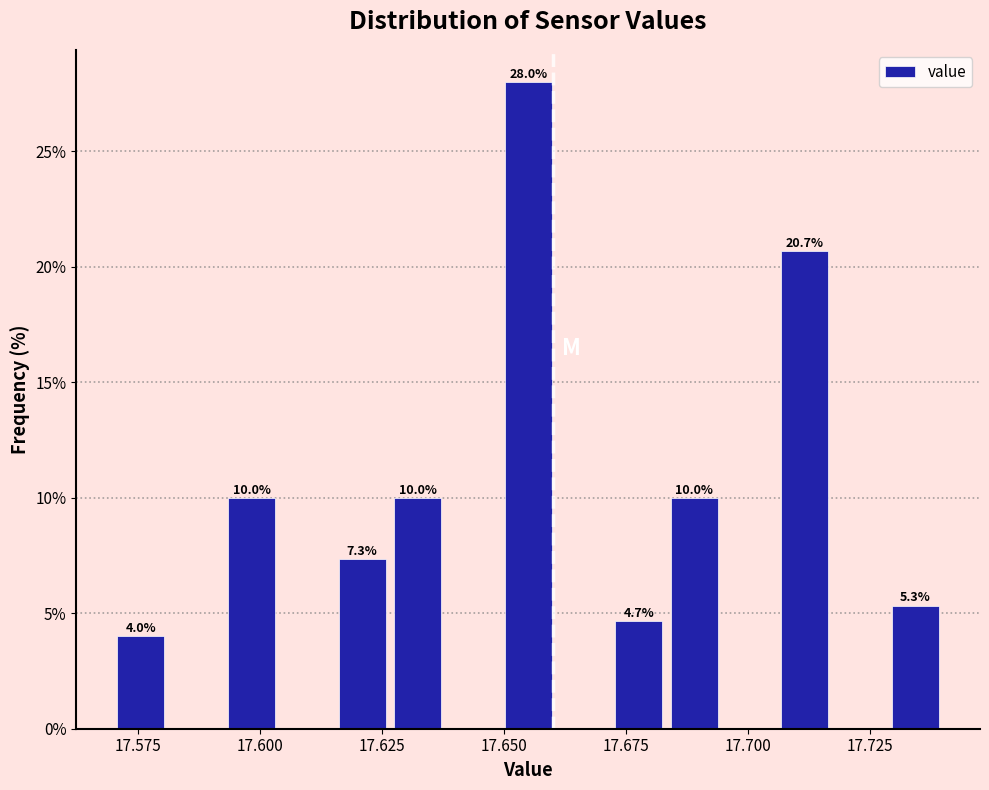

Read against the x-axis, roughly where is the centre of the tallest bar?

17.655